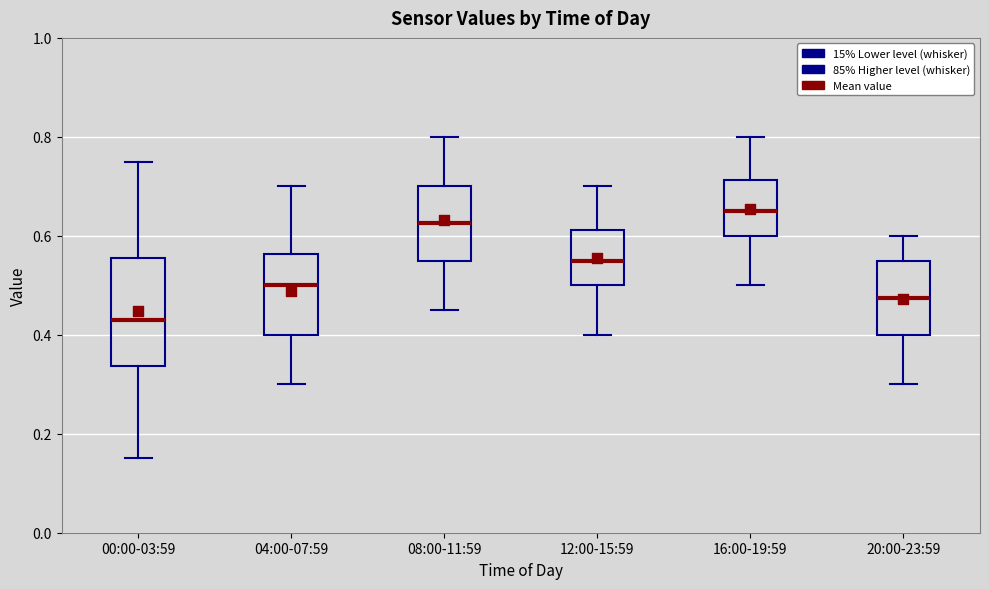

Which box is the tallest, from its lower edge to its upper edge?

00:00-03:59